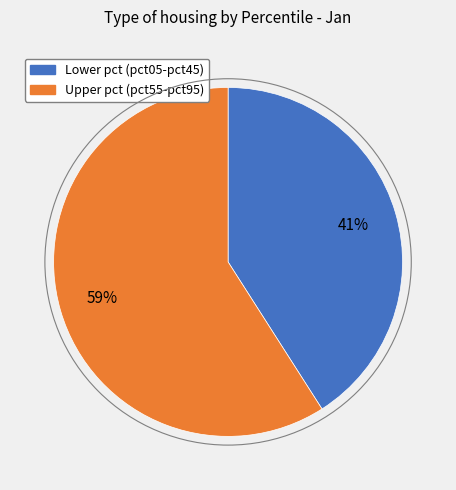

Is there a majority slice in this chart?

Yes